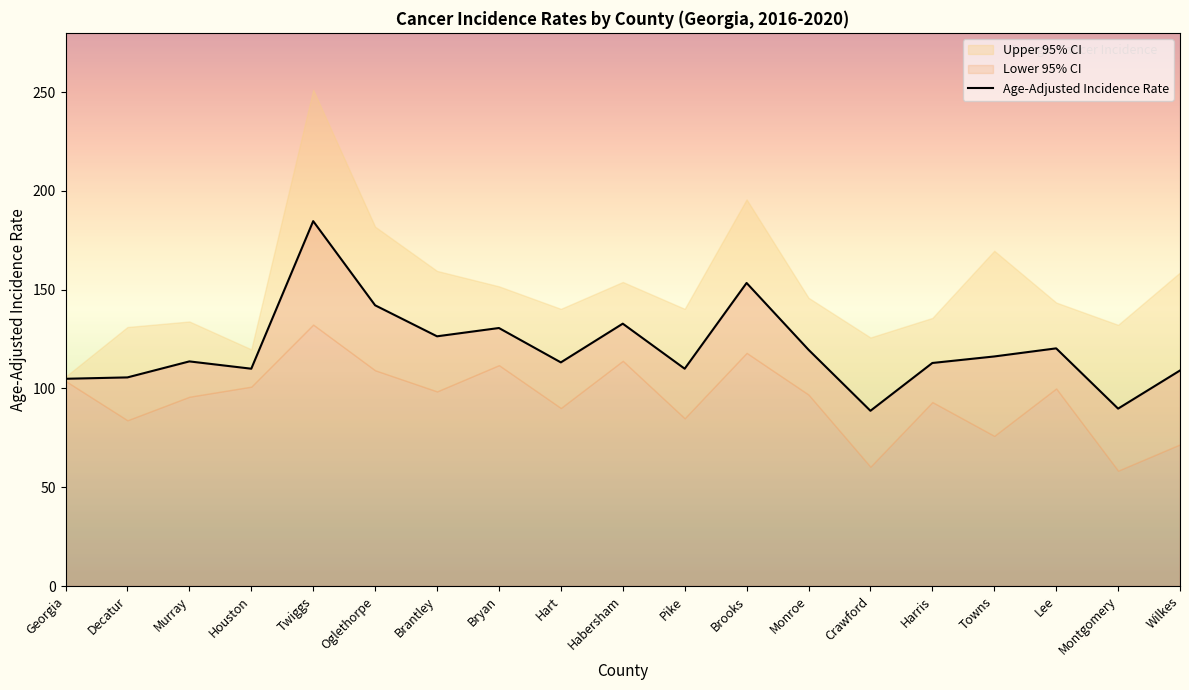

Reading right to left, transcribe all the data shown in this chart.

Wilkes=109.1	Montgomery=89.8	Lee=120.3	Towns=116.2	Harris=112.9	Crawford=88.7	Monroe=119.6	Brooks=153.4	Pike=110.0	Habersham=132.8	Hart=113.2	Bryan=130.6	Brantley=126.4	Oglethorpe=142.1	Twiggs=184.7	Houston=110.0	Murray=113.7	Decatur=105.6	Georgia=104.9